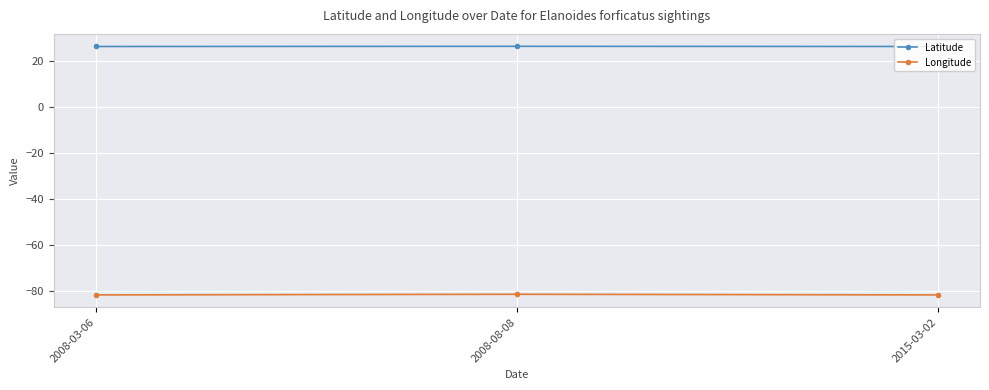

What is the difference between the highest and lowest values at 2008-08-08?

107.8